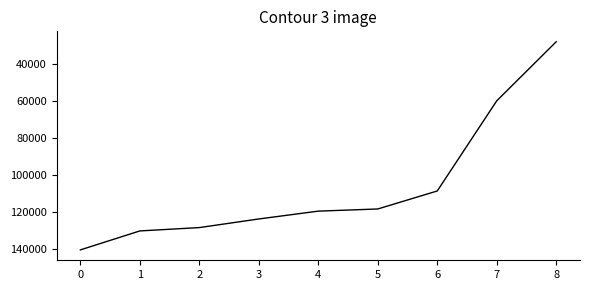

Reading left to right, extract all data points from this chart.

140225	129995	128193	123536	119312	118142	108426	59756	27848